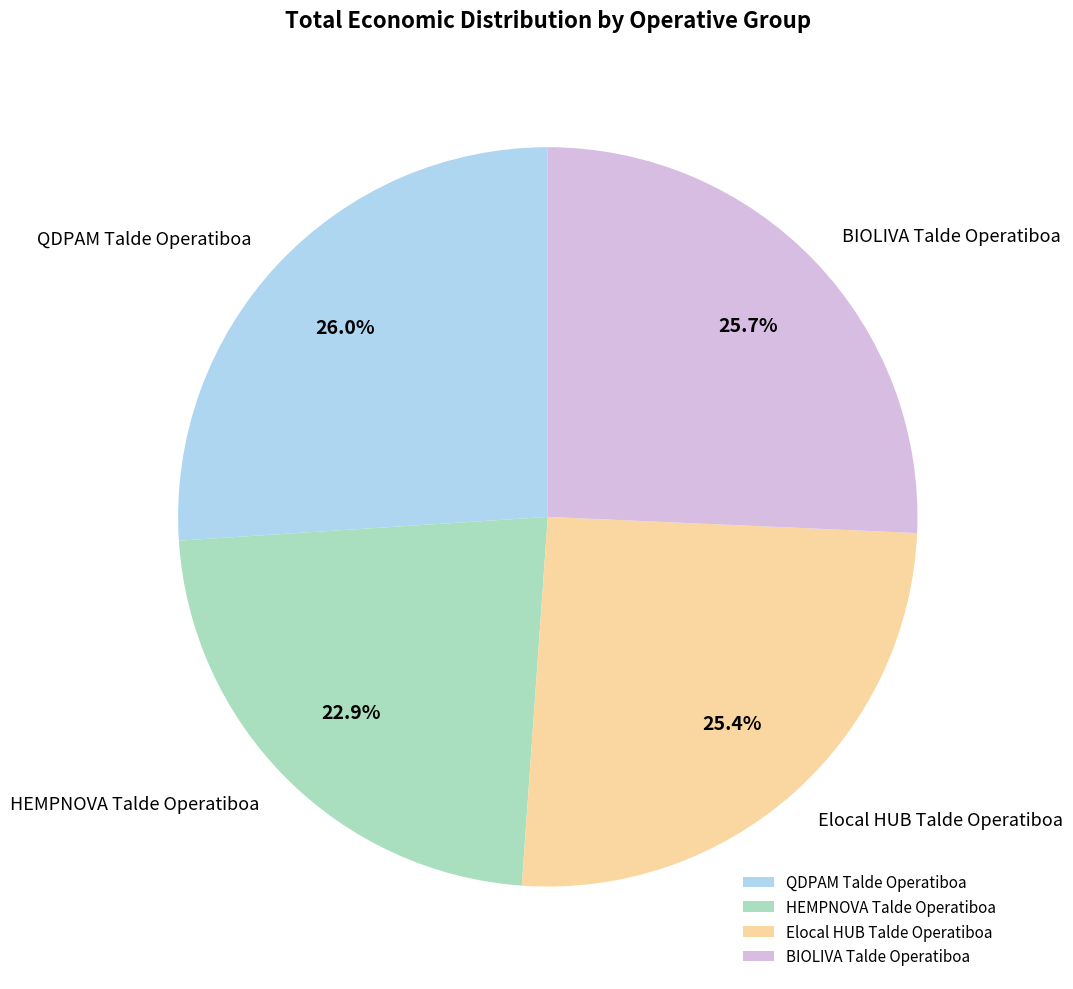

Which slice is the smallest?

HEMPNOVA Talde Operatiboa